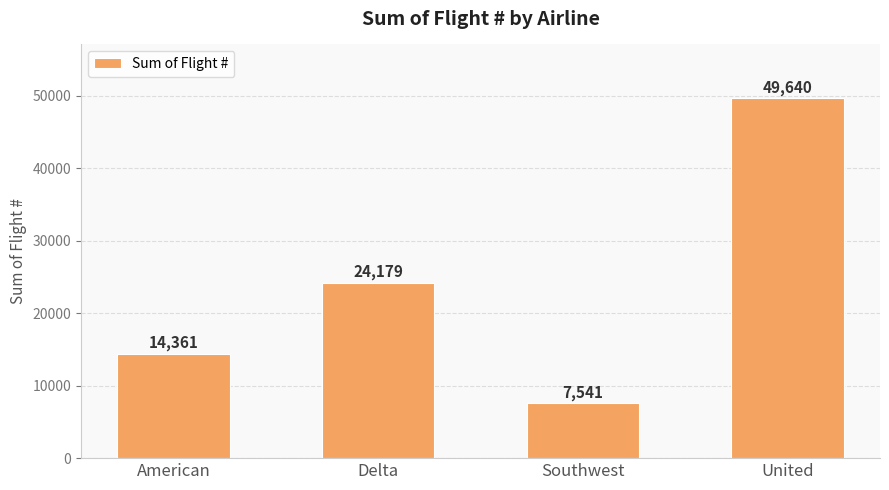

What is the difference between the second highest and minimum values?

16638